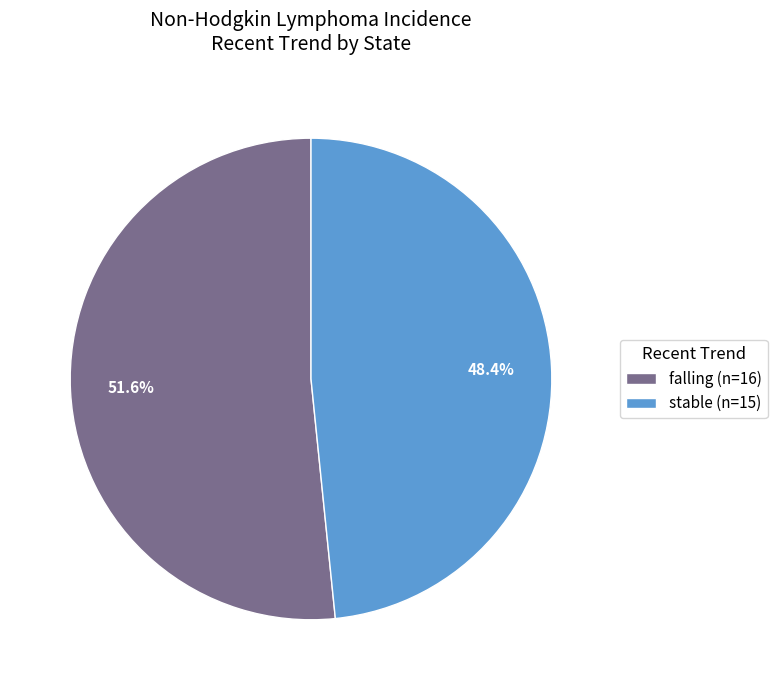

Which category has the smallest portion of the pie?

stable